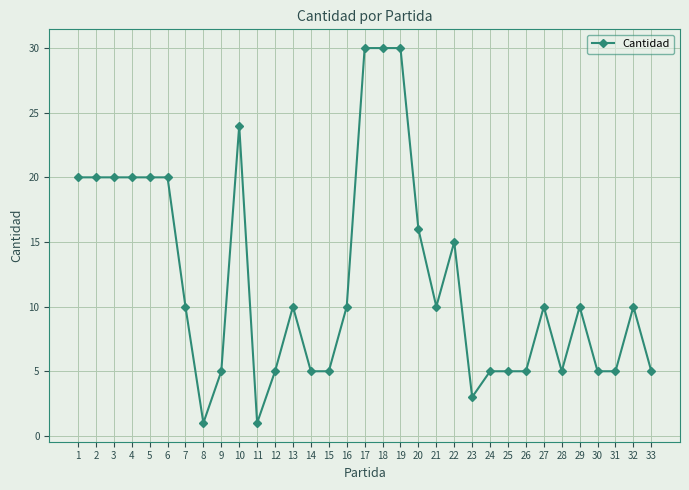

True or false: there are more than 0 points higher than both neighbors.

True